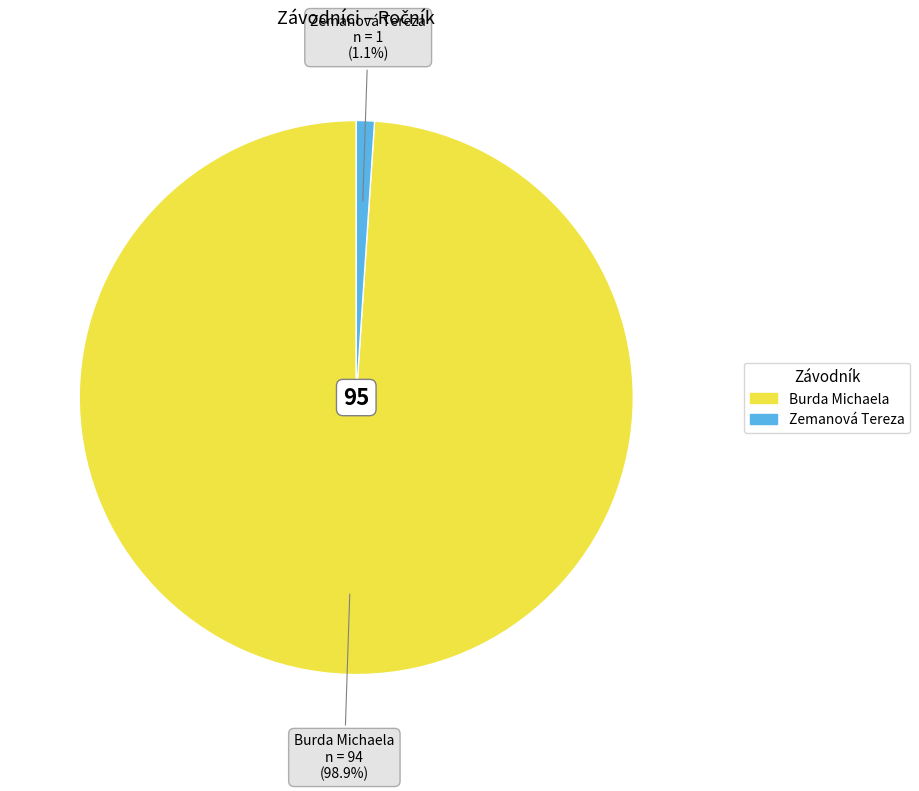

Does Zemanová Tereza account for over 50% of the chart?

No